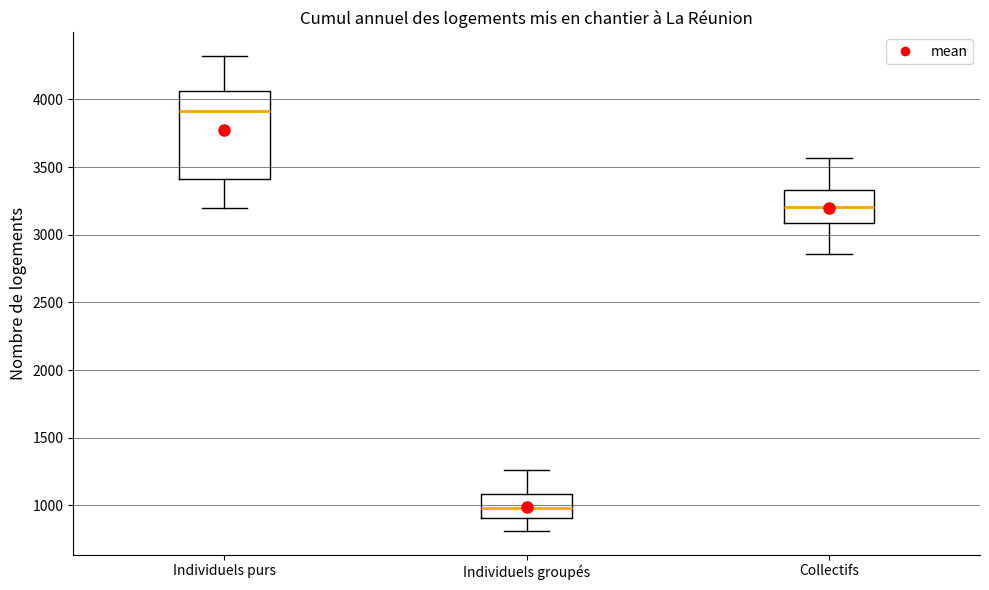

Where is the lower edge of the box for Individuels purs on the y-axis? The values are not printed on the chart, so give them approximately, as read against the axis.

3400